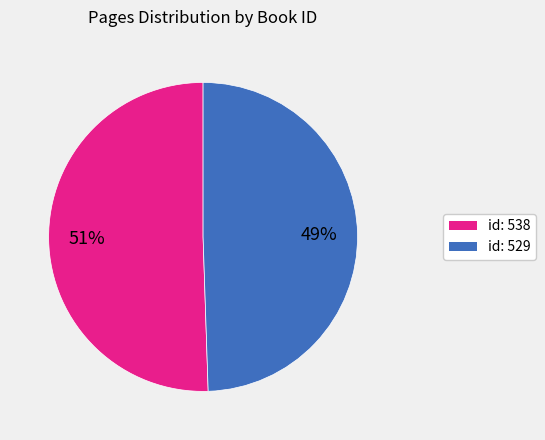

Is there a majority slice in this chart?

Yes